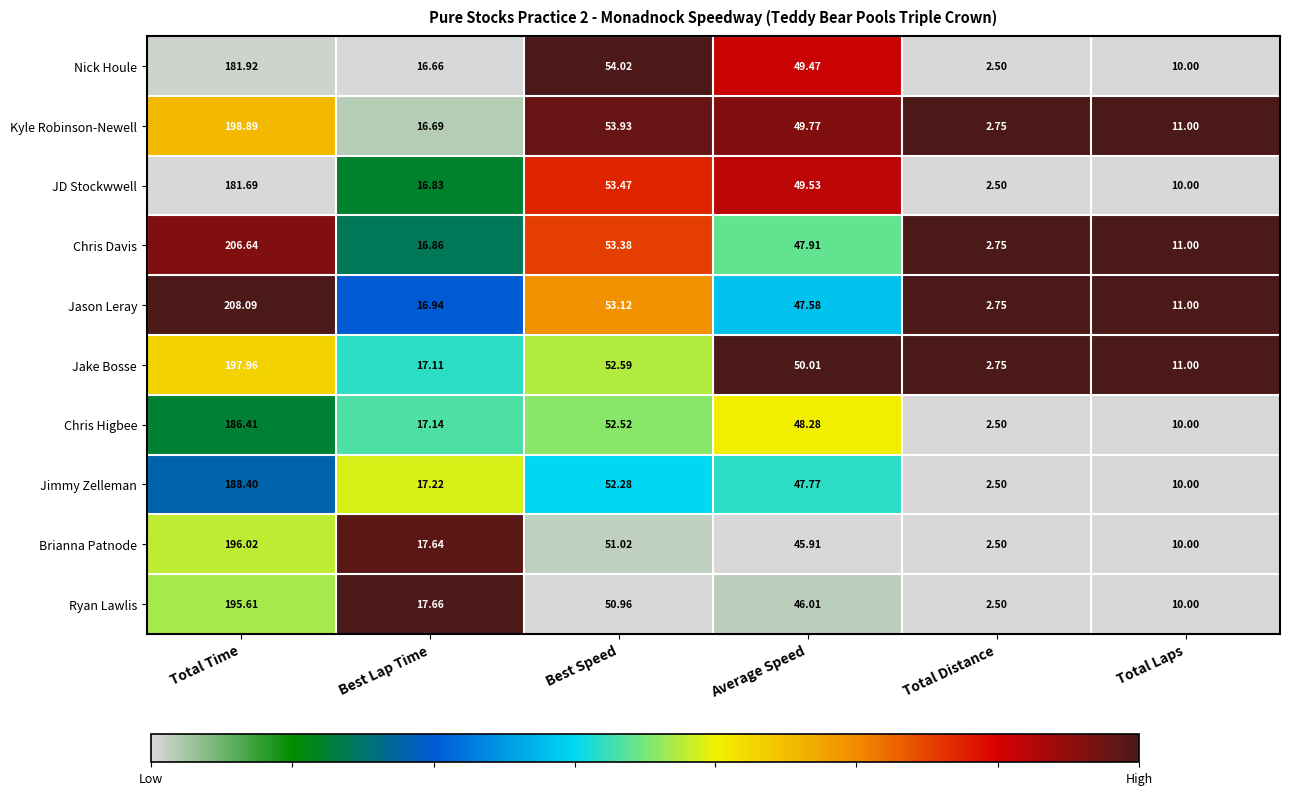

Which series has the largest range (max minus min)?

Jason Leray